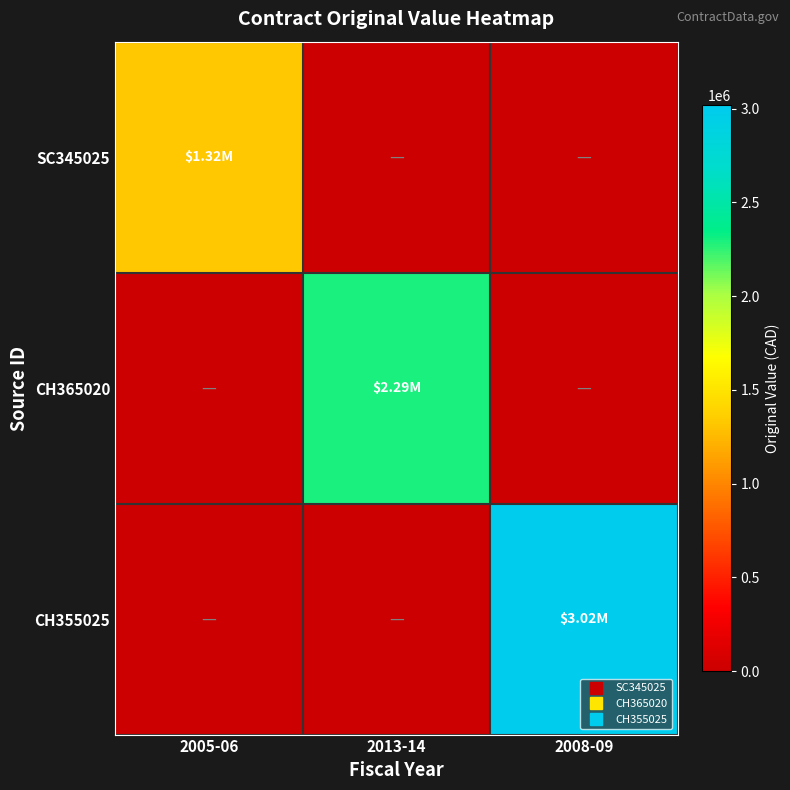

Which series has the largest range (max minus min)?

CH355025